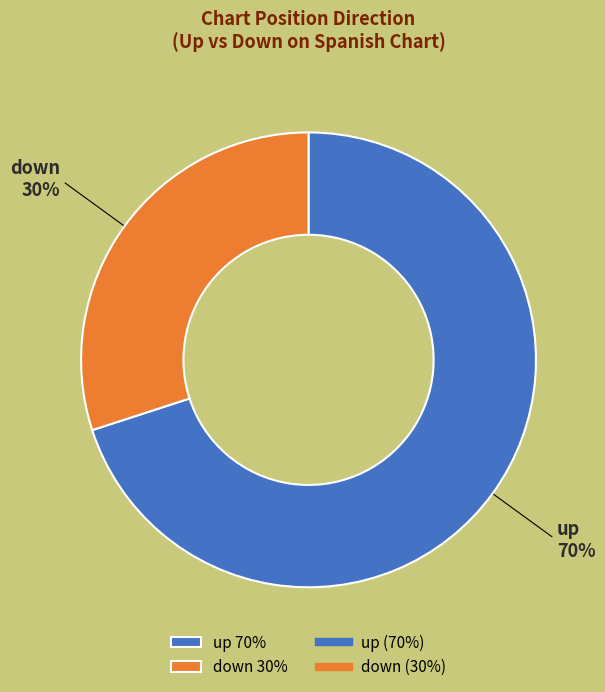

Rank the categories by value from highest to lowest.

up, down